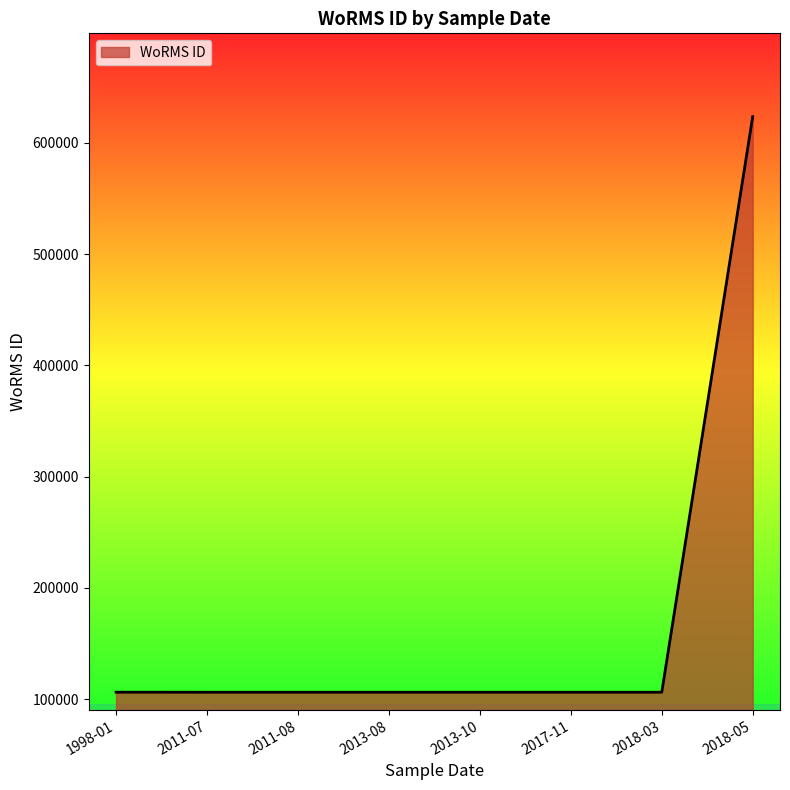

How many distinct data groups are displayed?

1